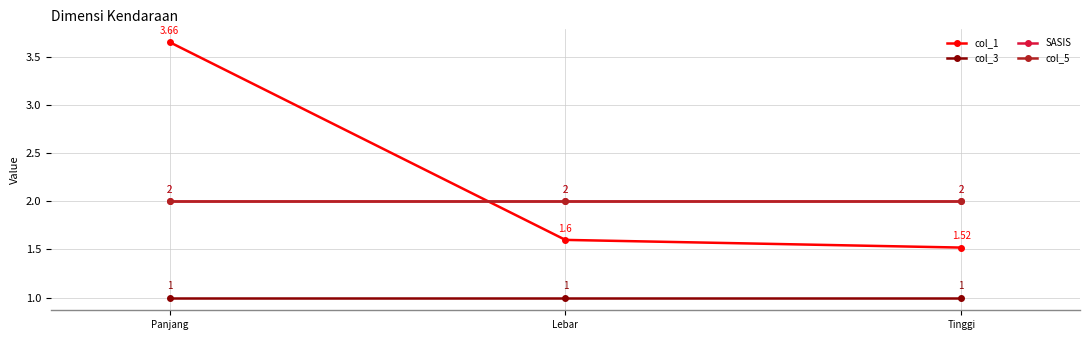

Is this an area chart (filled region under the line)?

No